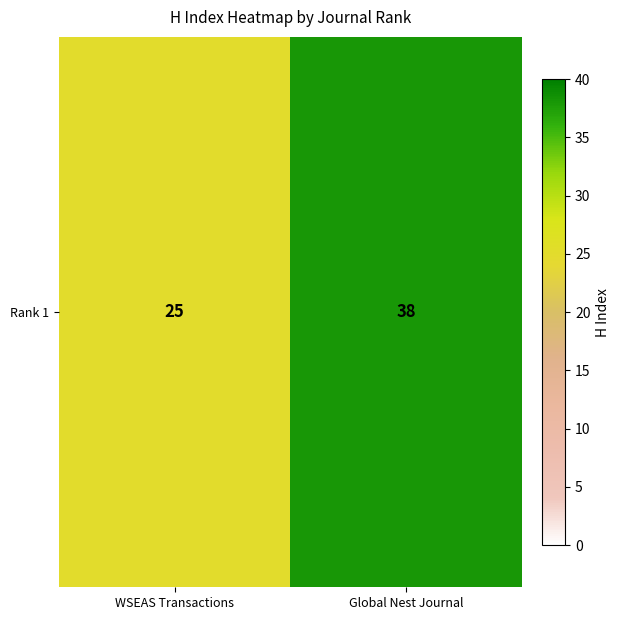

What is the change in value from WSEAS Transactions to Global Nest Journal?

+13